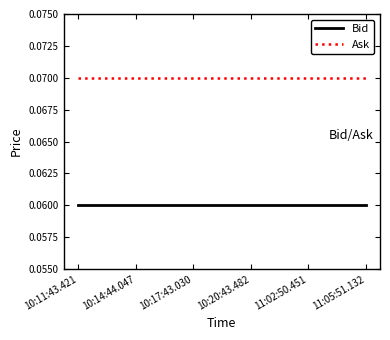

How many lines are shown in the chart?

2